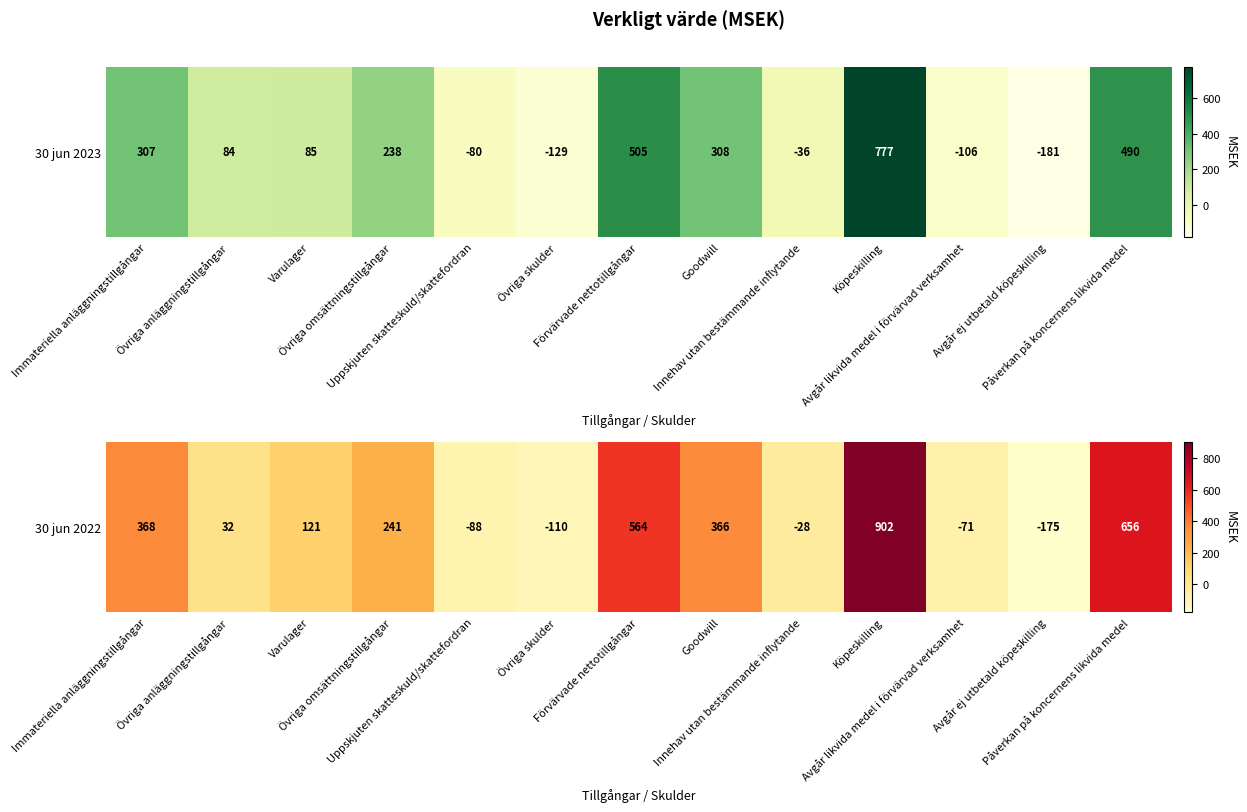

Approximately how many times larger is the value at Immateriella anläggningstillgångar compared to Varulager?

3.0